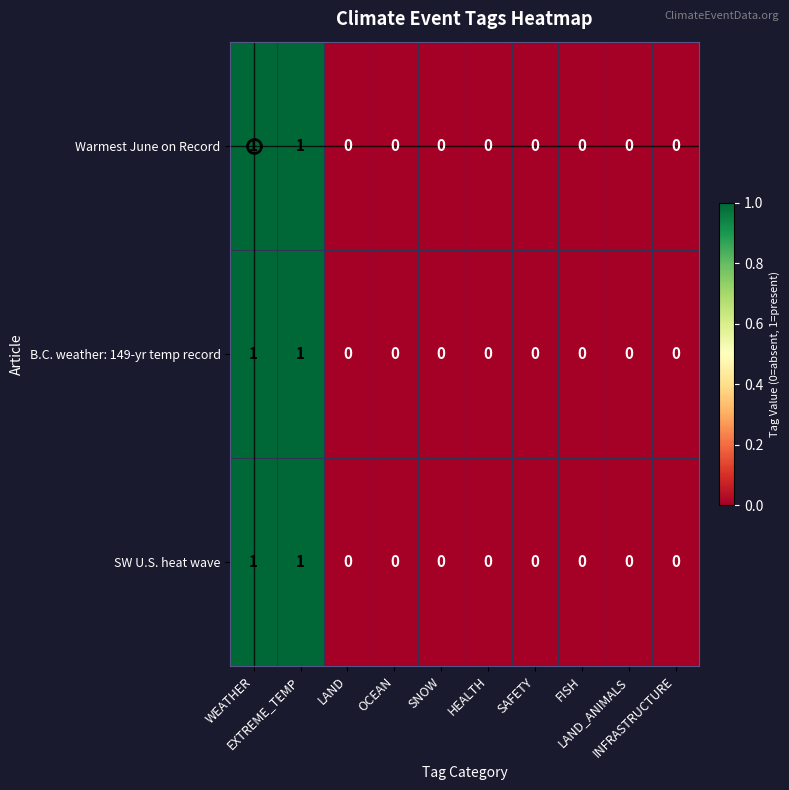

Count the SW U.S. heat wave values in the range 0 to 1.

10